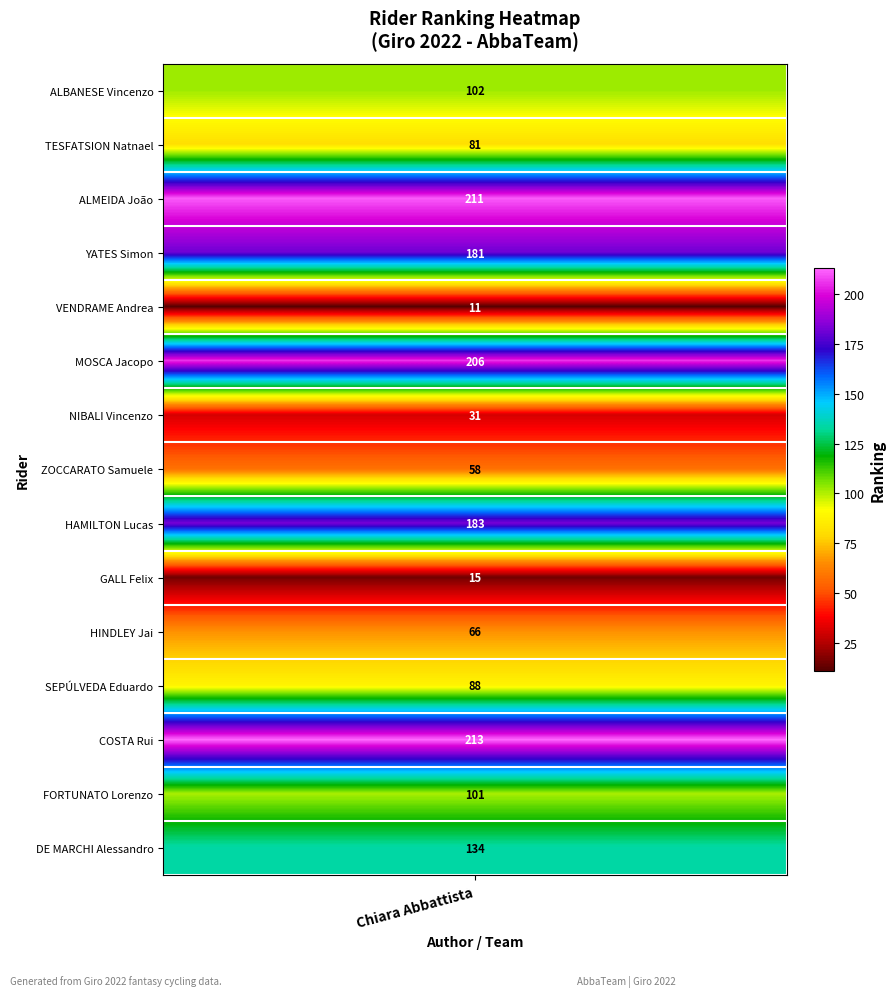

What is the change in value from 3 to 6?

-150